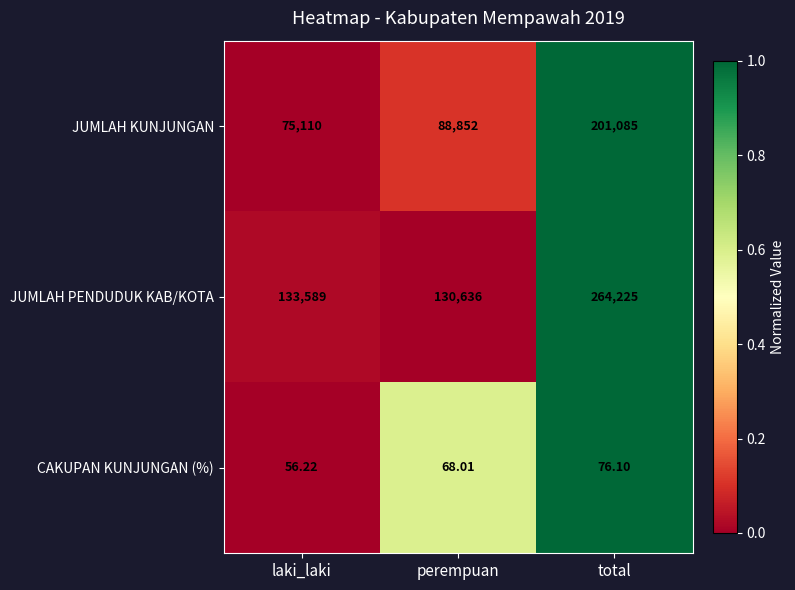

At which label does JUMLAH KUNJUNGAN reach its minimum?

laki_laki